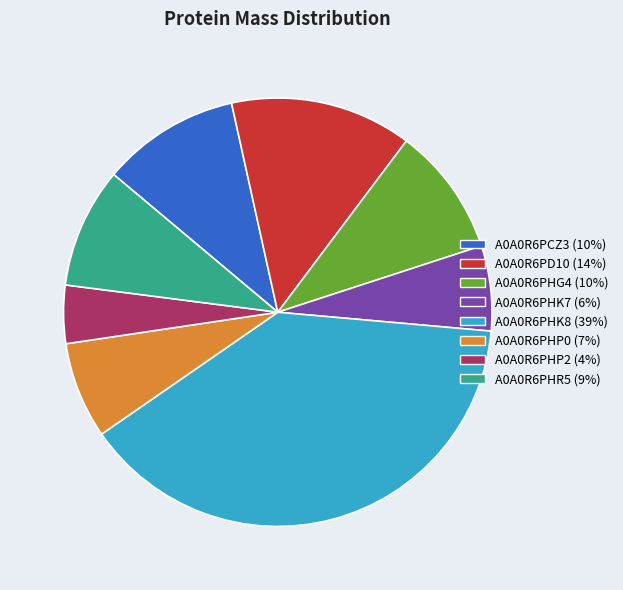

What is the largest slice in the pie chart?

A0A0R6PHK8